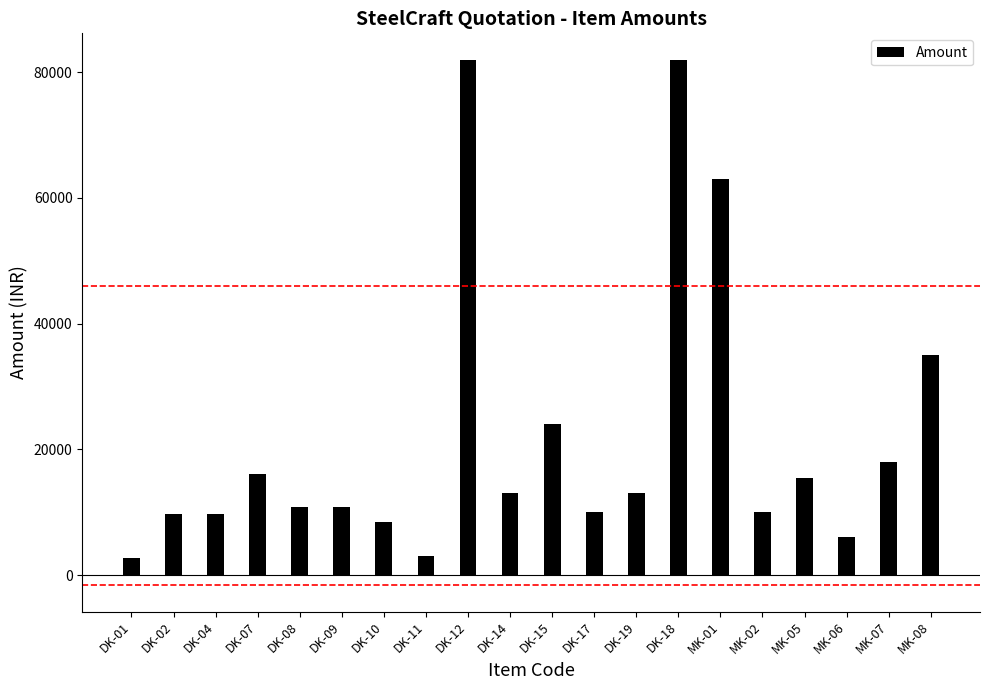

Is it true that the value at MK-02 is 4559?

False